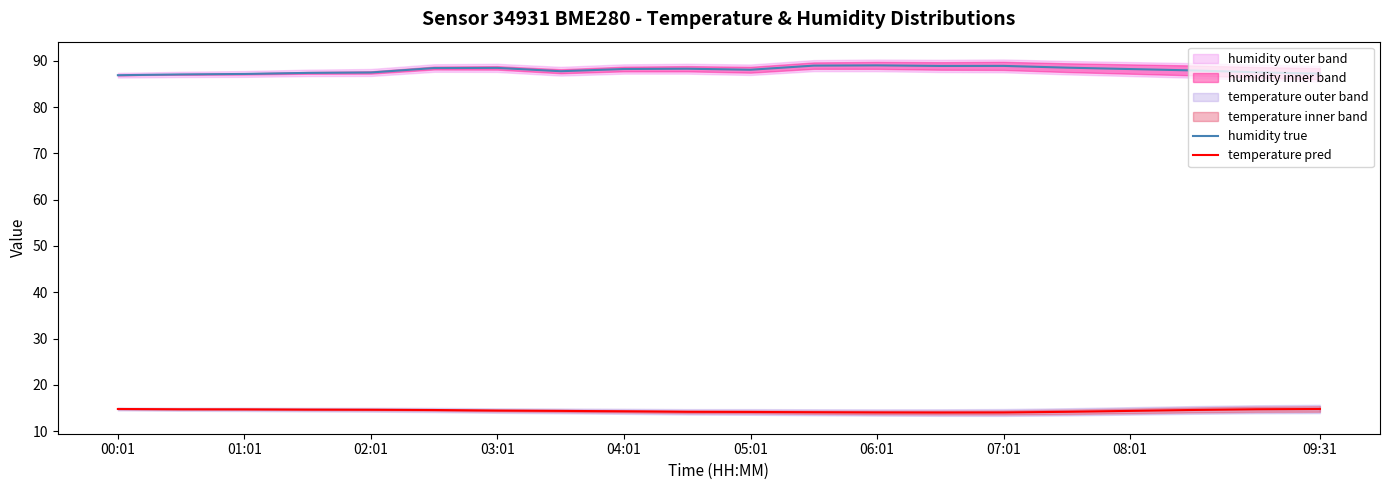

Rank the series by their maximum value, from highest to lowest.

humidity true, temperature pred